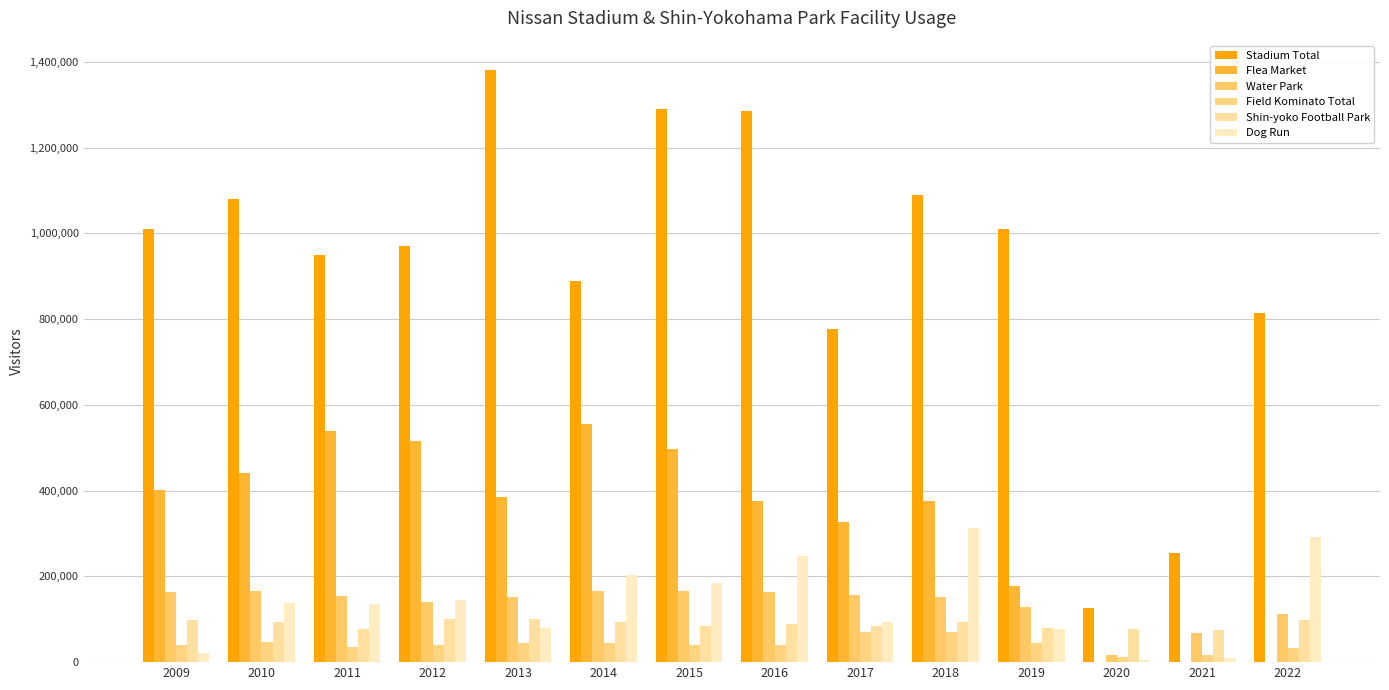

Are the bars grouped side by side (vs. stacked)?

Yes